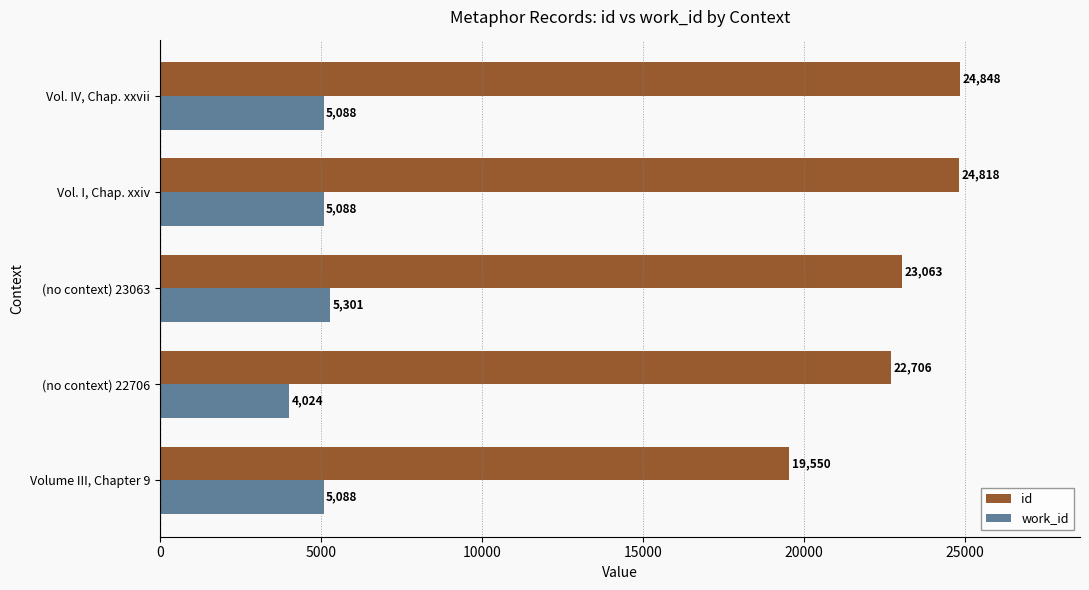

What is the average value of the work_id series?

4918